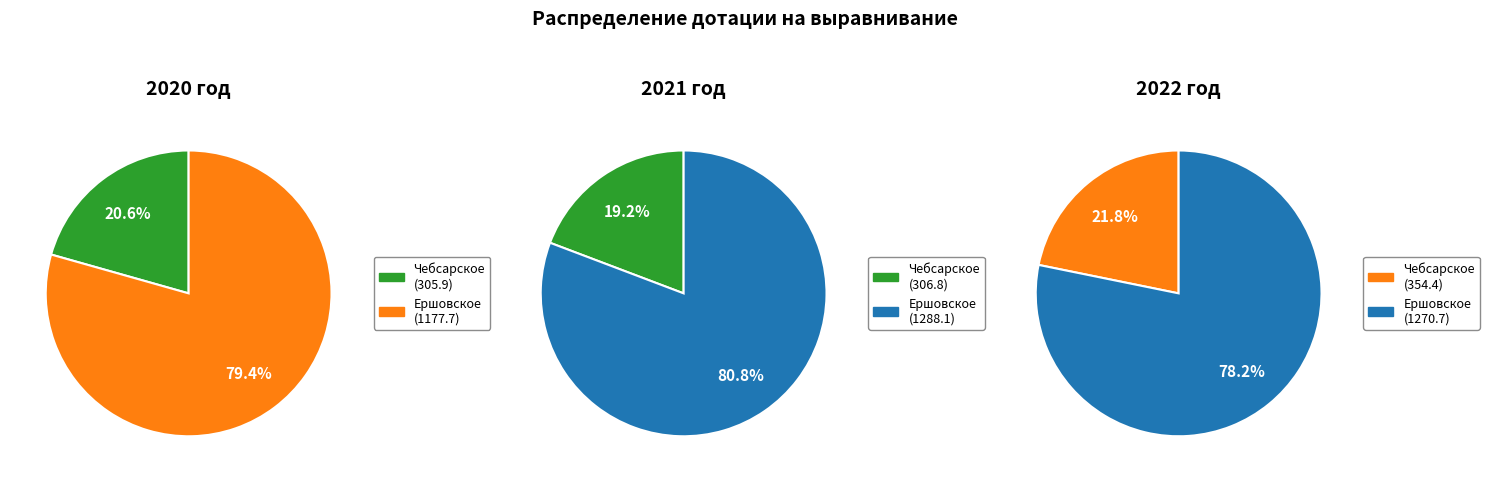

Count the number of slices in the pie.

2